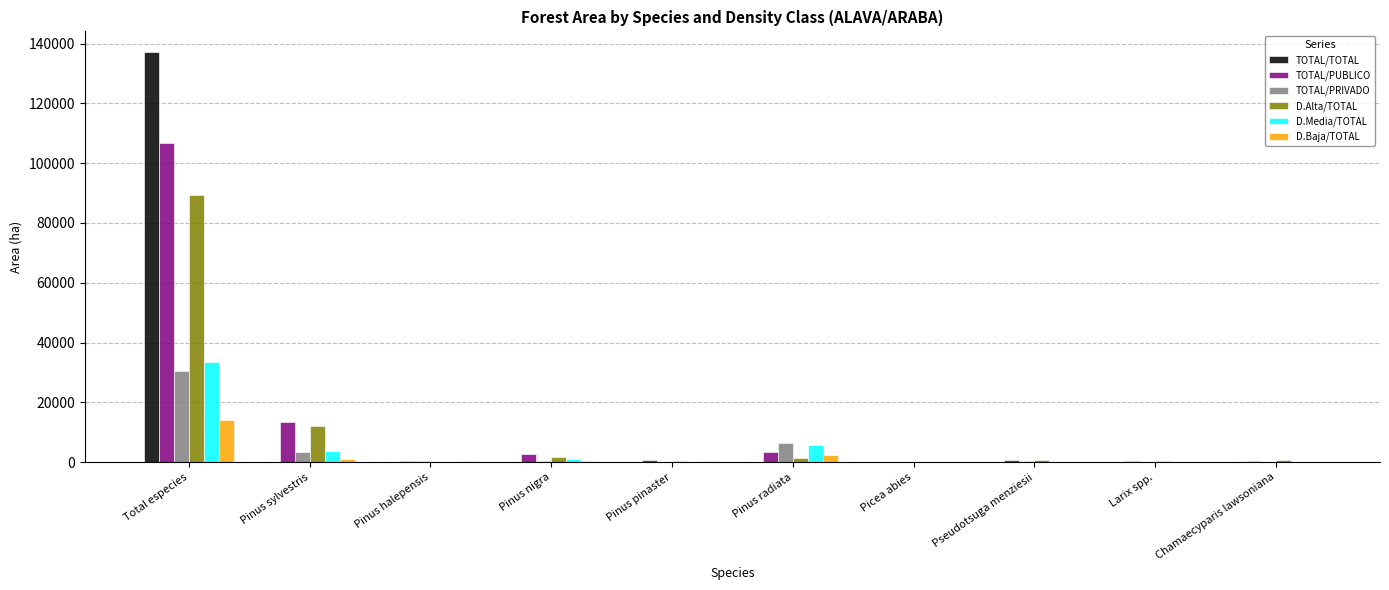

What is the sum of all TOTAL/PRIVADO values?

41698.2